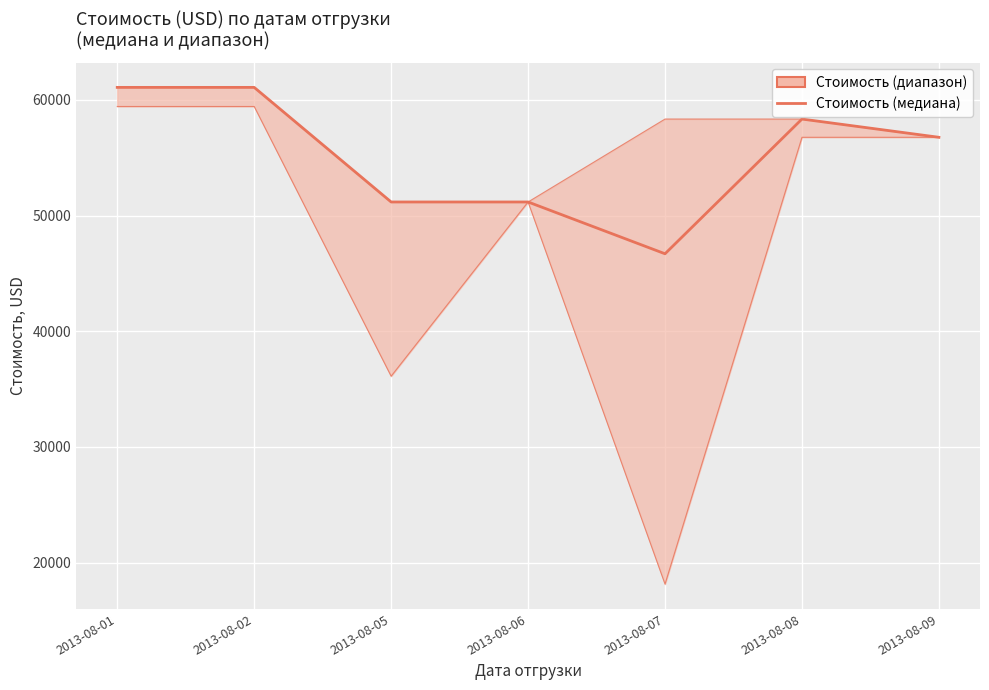

True or false: there are more than 2 points higher than both neighbors.

False